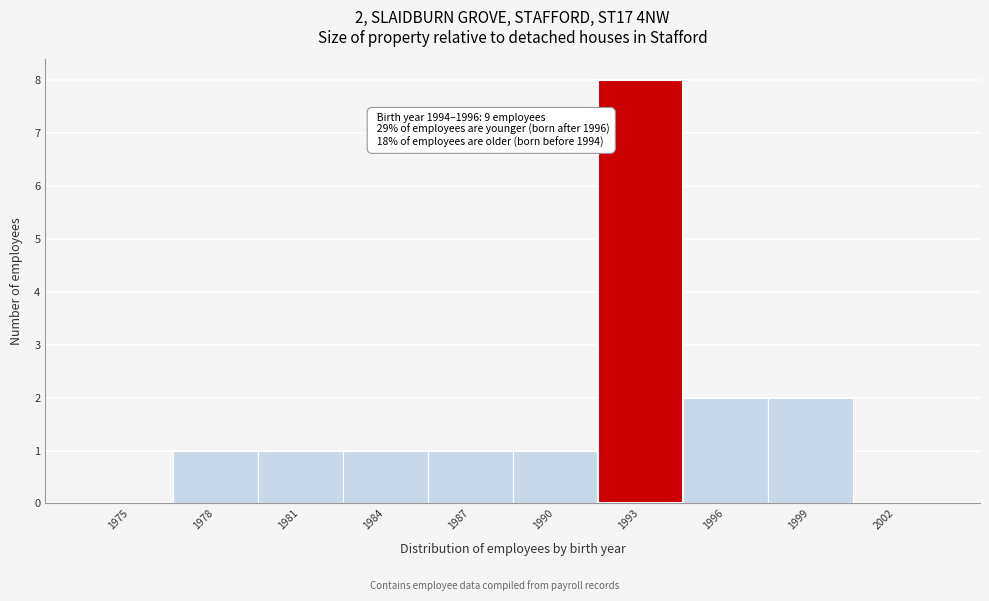

Reading left to right, what are all the values shown in this chart?

1975=0	1978=1	1981=1	1984=1	1987=1	1990=1	1993=8	1996=2	1999=2	2002=0